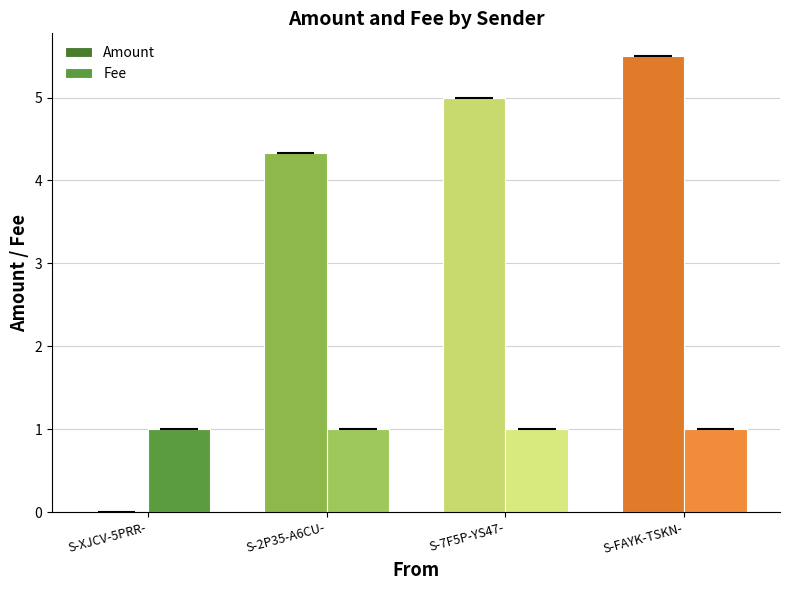

At which label does Amount reach its peak?

S-FAYK-TSKN-